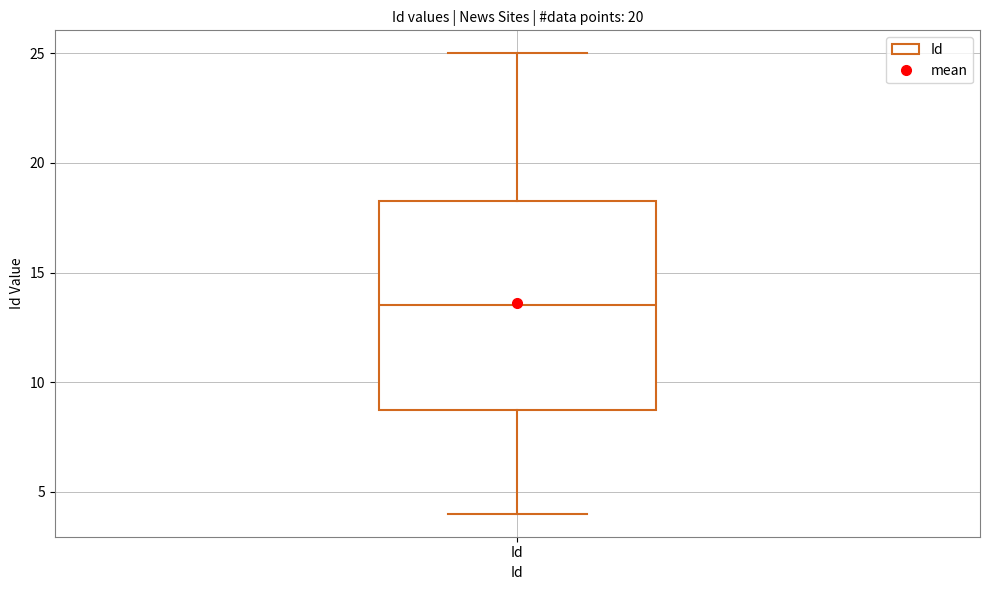

Transcribe this box plot: give where the median line is, the range the box spans, and where the two whiskers end, as read against the y-axis. The values are not printed on the chart, so give them approximately, as read against the axis.

median 13.5, box 9.0 to 18.5, whiskers 4.0 to 25.0